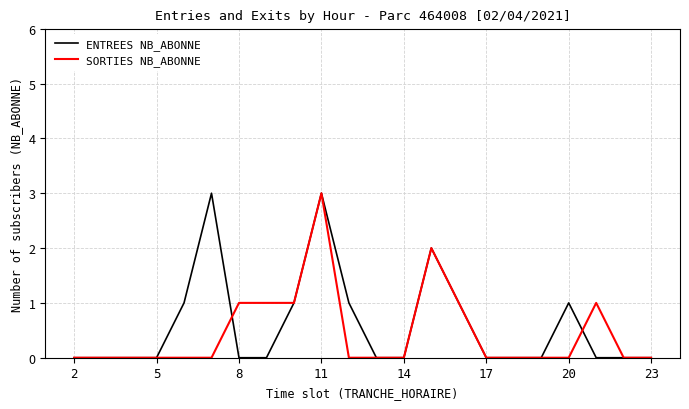

What is the highest value of the SORTIES NB_ABONNE series?

3